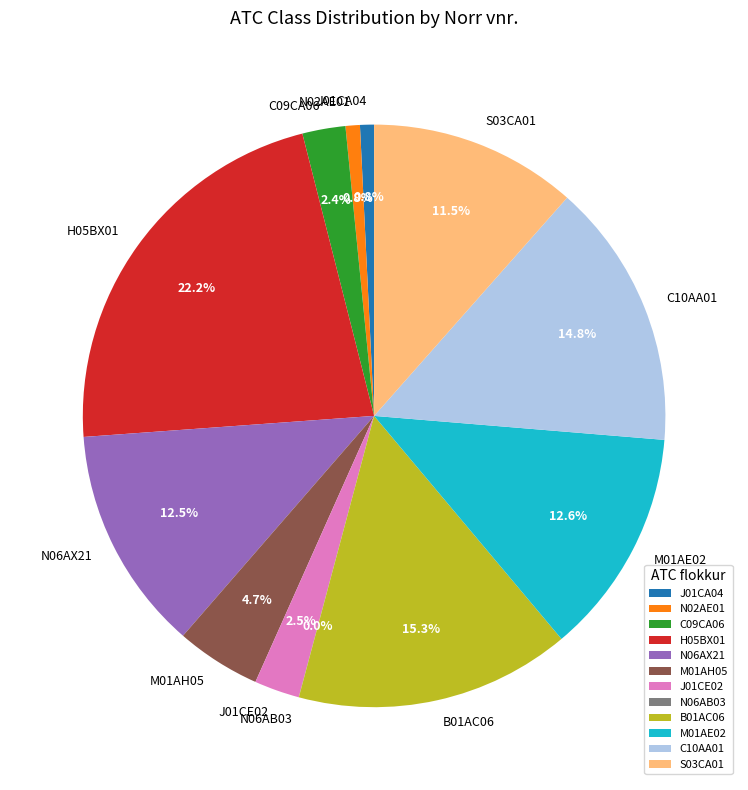

What is the largest slice in the pie chart?

H05BX01